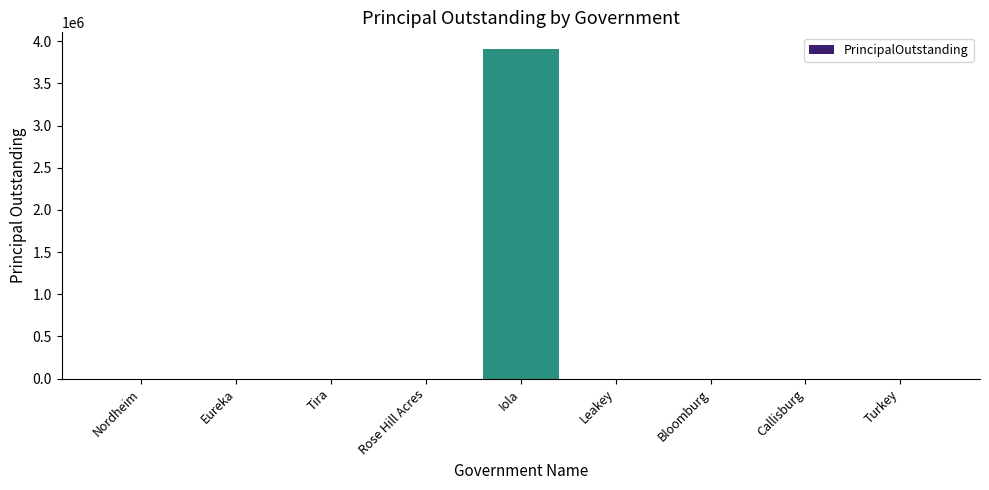

The chart shows a value of 0 at Callisburg. True or false?

True